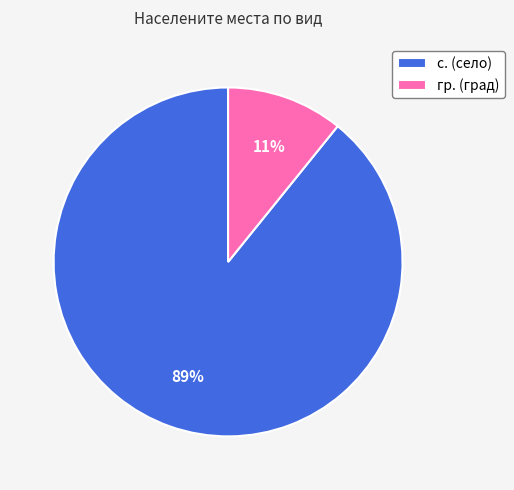

To the nearest percent, what percentage of the pie is гр.?

11%